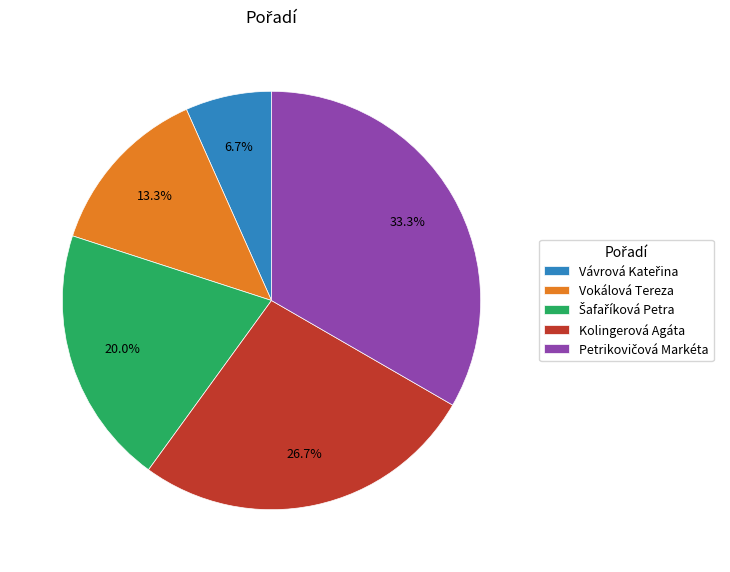

Is there a majority slice in this chart?

No